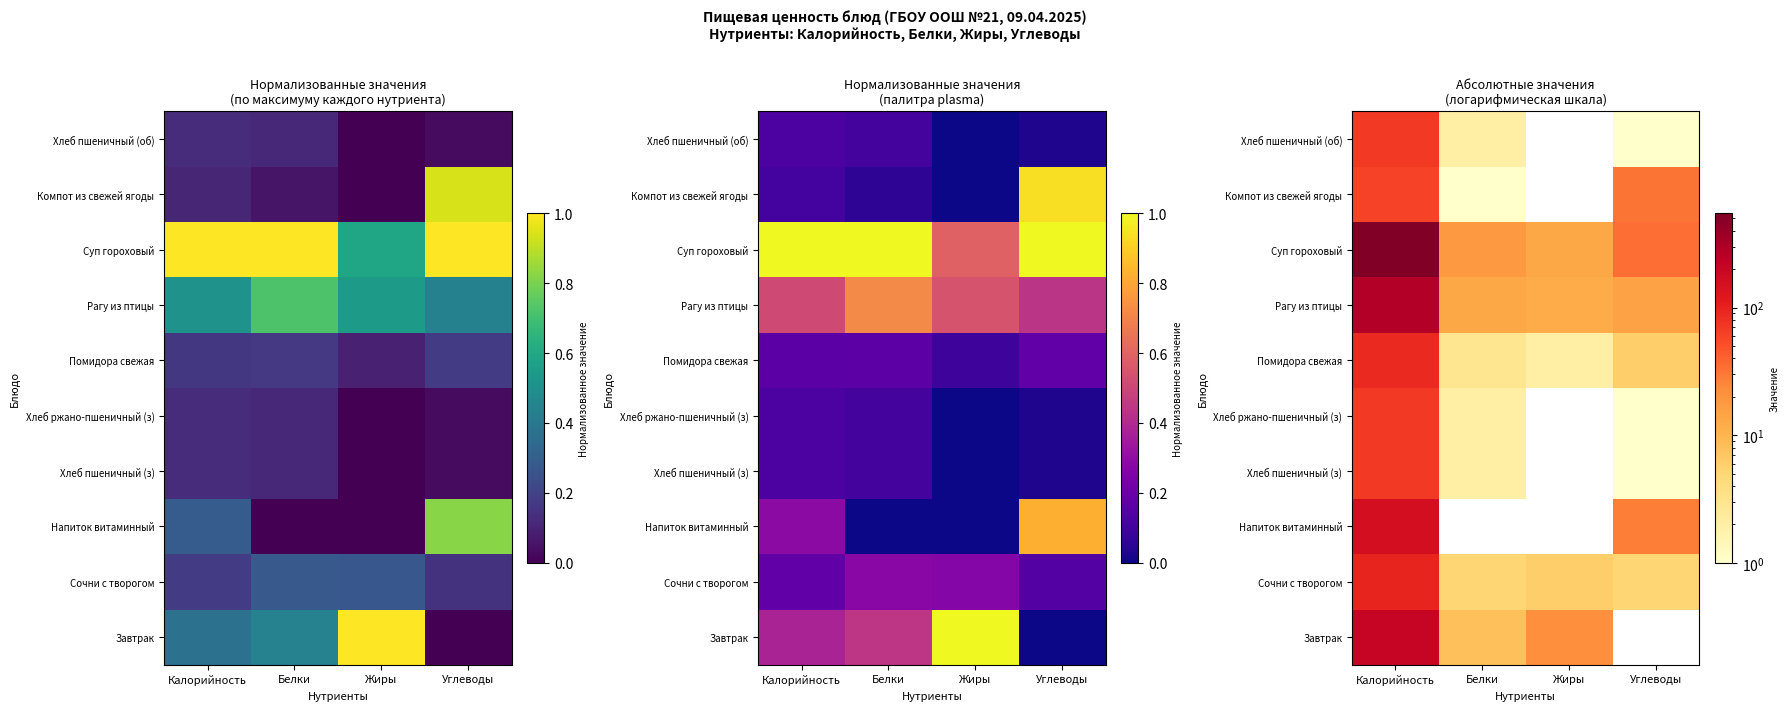

At Белки, list the series in order from smallest to largest.

Напиток витаминный, Компот из свежей ягоды, Хлеб пшеничный (з), Хлеб ржано-пшеничный (з), Хлеб пшеничный (об), Помидора свежая, Сочни с творогом, Завтрак, Рагу из птицы, Суп гороховый